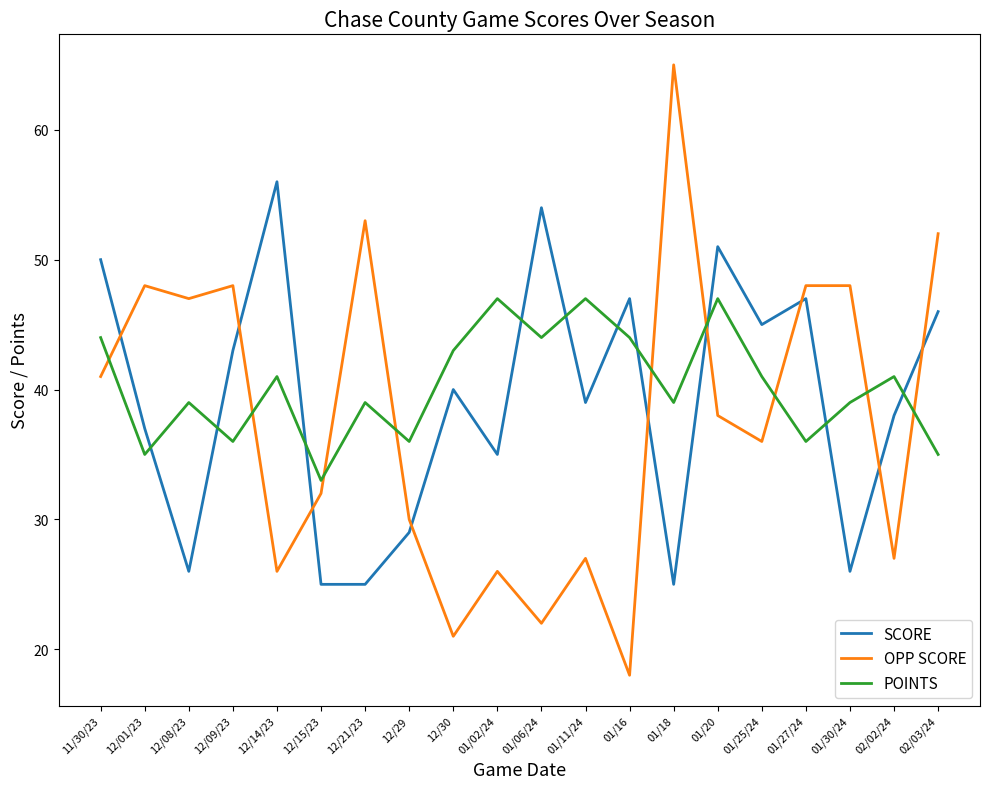

Reading left to right, what are all the values shown in this chart?

SCORE: 50	37	26	43	56	25	25	29	40	35	54	39	47	25	51	45	47	26	38	46
OPP SCORE: 41	48	47	48	26	32	53	30	21	26	22	27	18	65	38	36	48	48	27	52
POINTS: 44	35	39	36	41	33	39	36	43	47	44	47	44	39	47	41	36	39	41	35